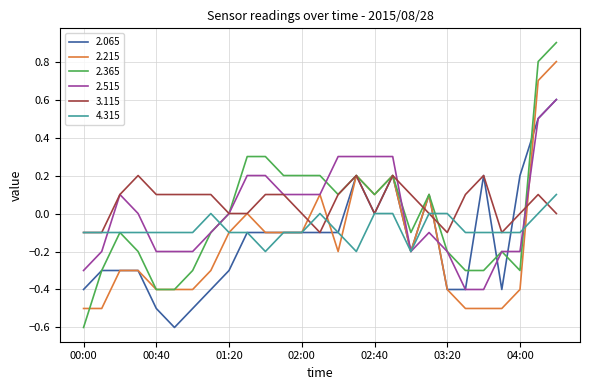

What is the difference between the maximum and minimum values in the 2.215 series?

1.3